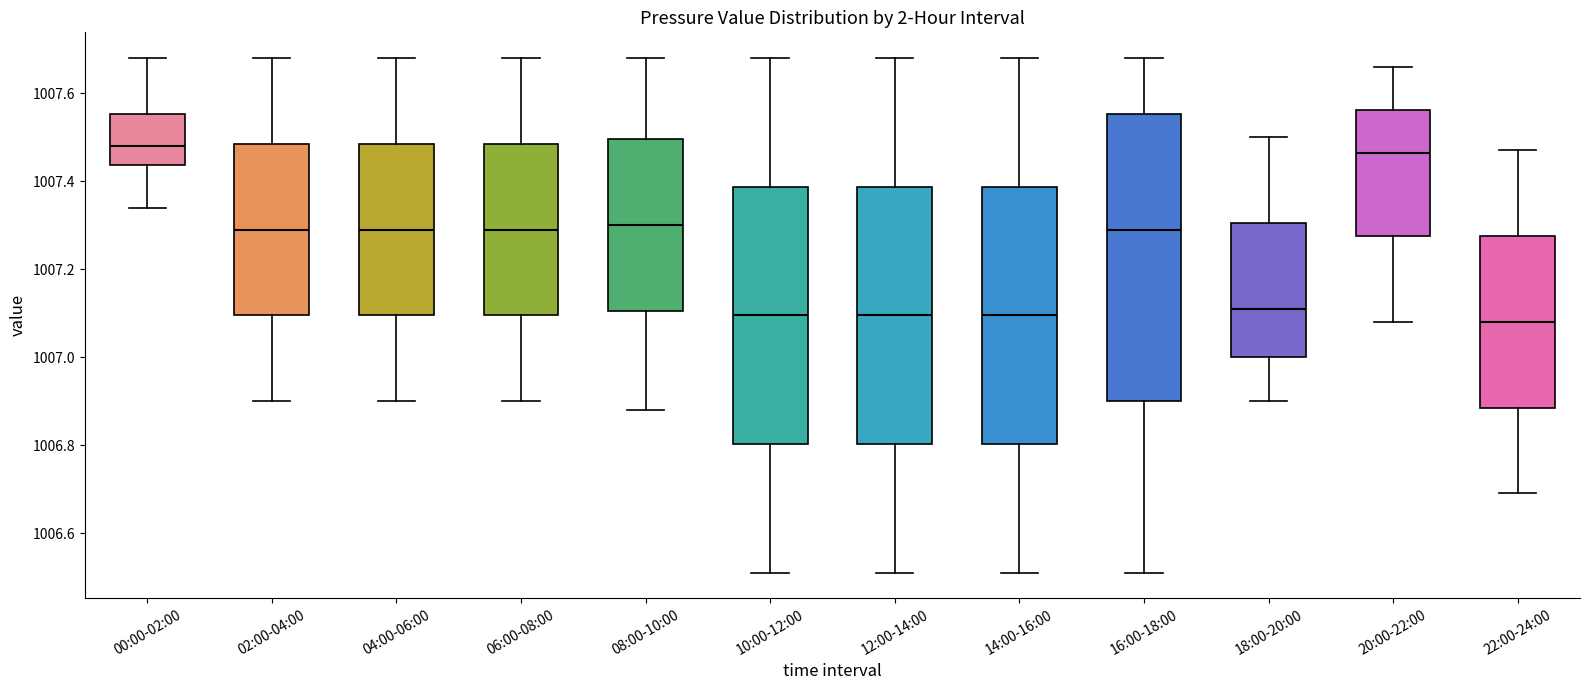

Where does the lower whisker of the box for 02:00-04:00 end on the y-axis? The values are not printed on the chart, so give them approximately, as read against the axis.

1006.90